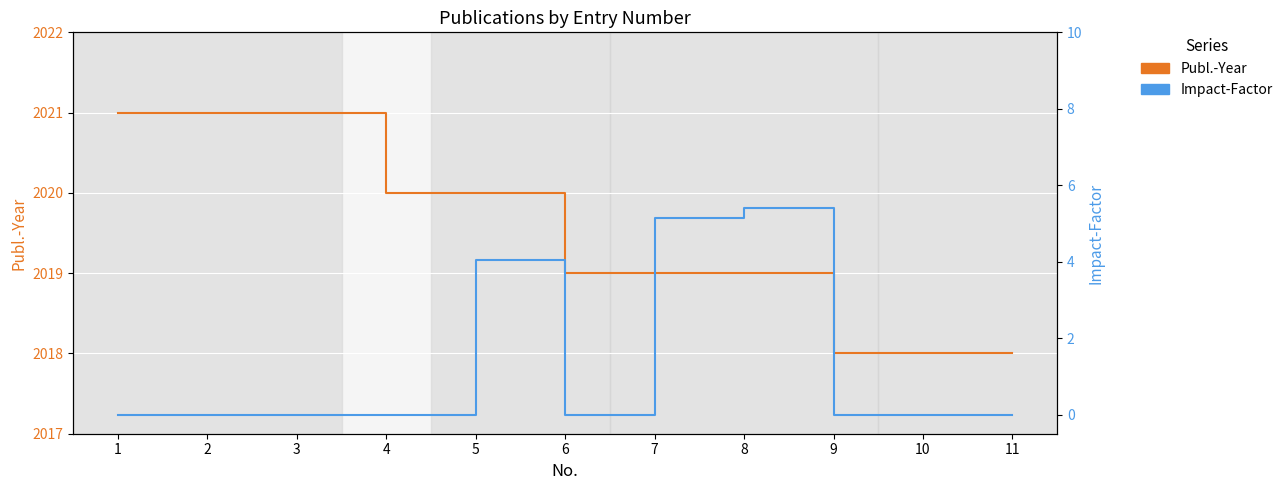

In Impact-Factor, how many points are higher than both neighbors (excluding endpoints)?

2